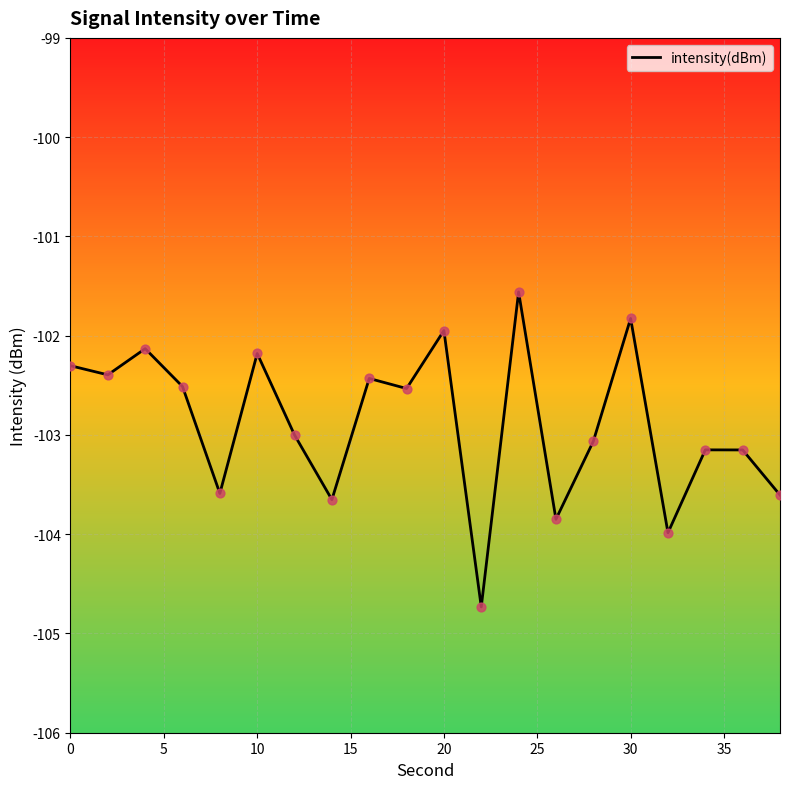

What is the maximum value shown in the chart?

-101.6